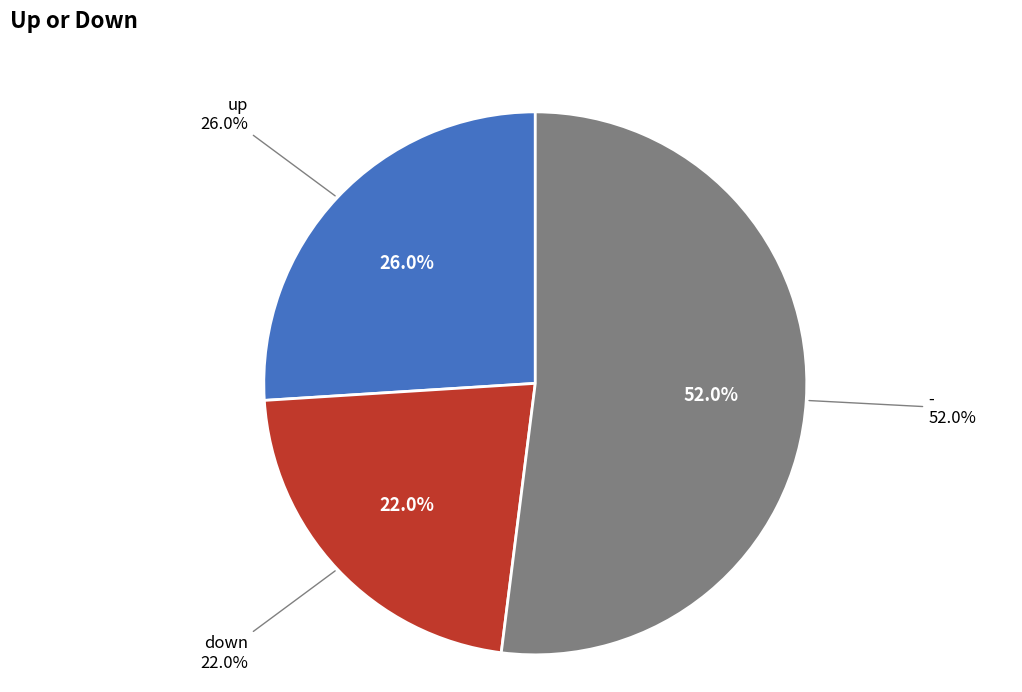

To the nearest percent, what is the difference between the - and up slice percentages?

26%